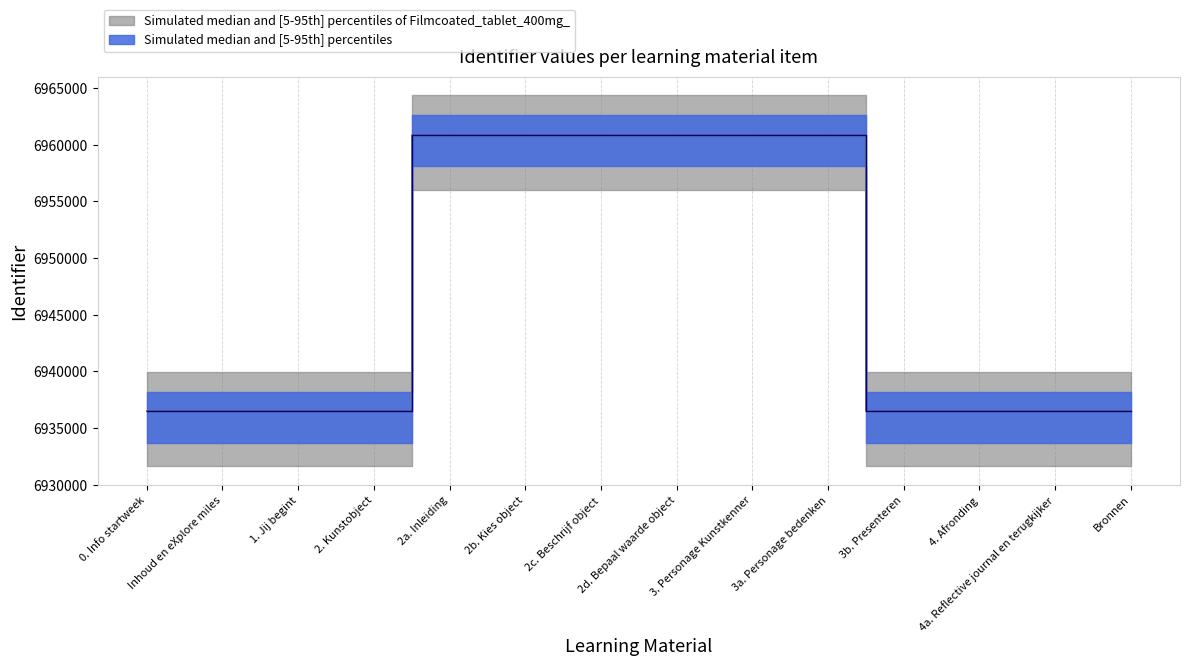

At 3b. Presenteren, list the series in order from largest to smallest.

Identifier_upper, Identifier_mid